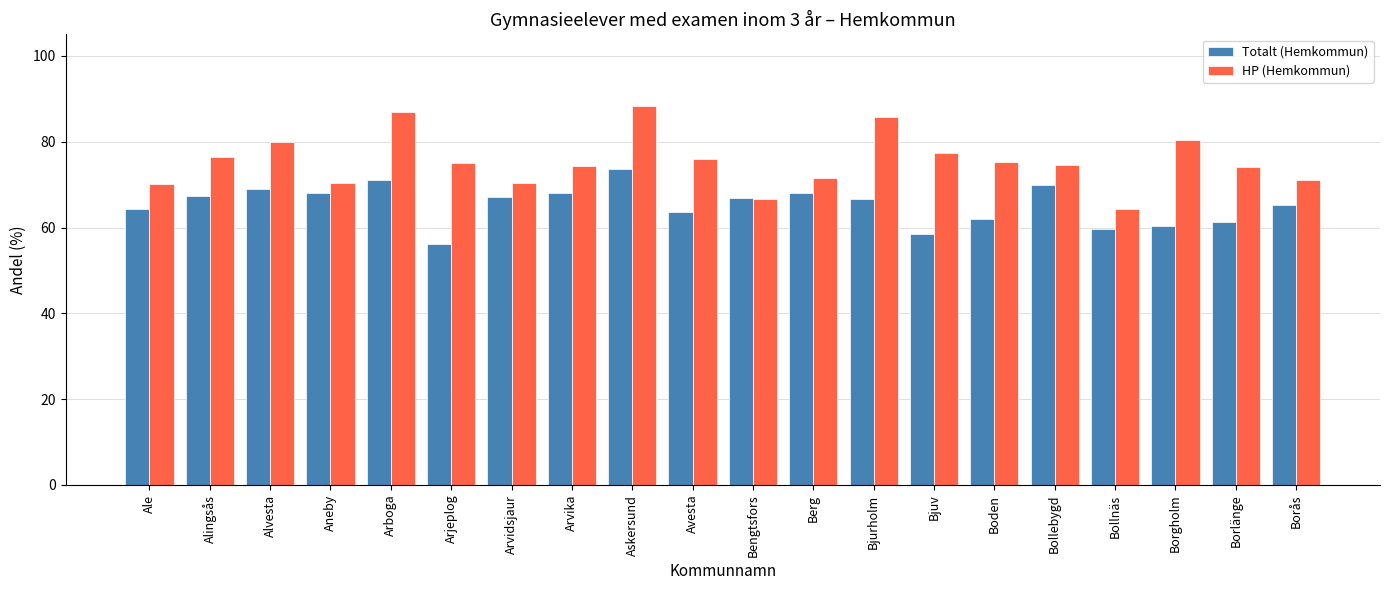

What is the difference between the highest and lowest values at Bjuv?

18.9